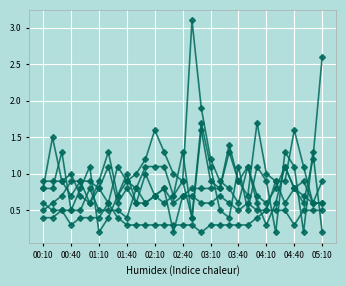

Does the chart have visible grid lines?

Yes